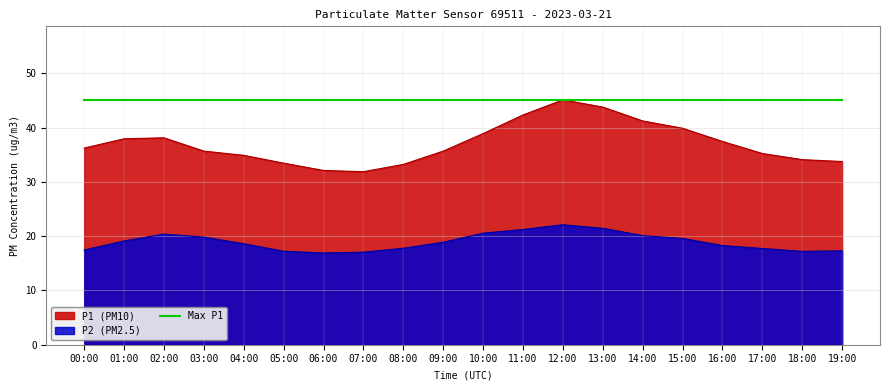

What is the maximum value for P1?

45.1